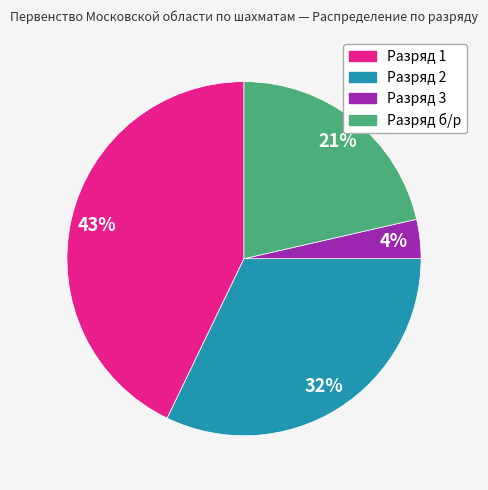

To the nearest percent, what is the average slice percentage?

25%